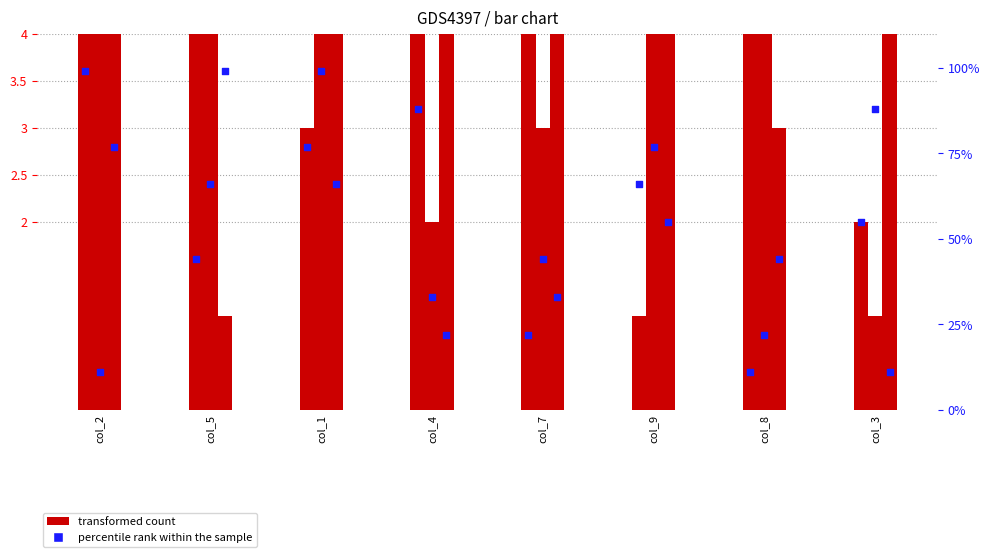

At how many categories does at least one series exceed 81?

2